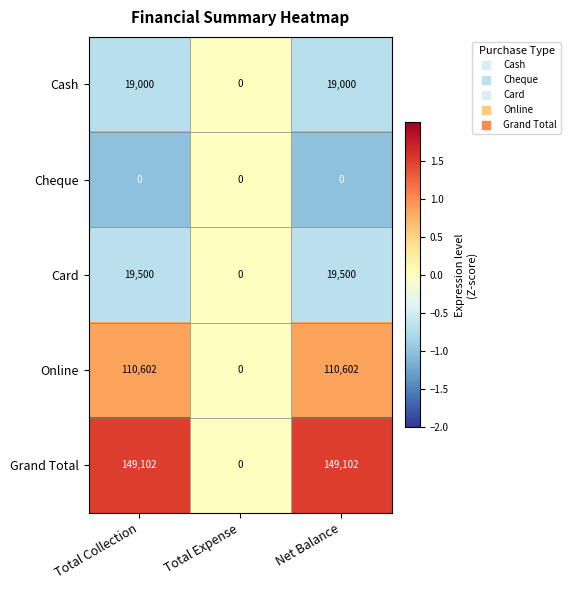

Reading left to right, list all the values displayed in this chart.

Cash: Total Collection=19000	Total Expense=0	Net Balance=19000
Cheque: Total Collection=0	Total Expense=0	Net Balance=0
Card: Total Collection=19500	Total Expense=0	Net Balance=19500
Online: Total Collection=110602	Total Expense=0	Net Balance=110602
Grand Total: Total Collection=149102	Total Expense=0	Net Balance=149102